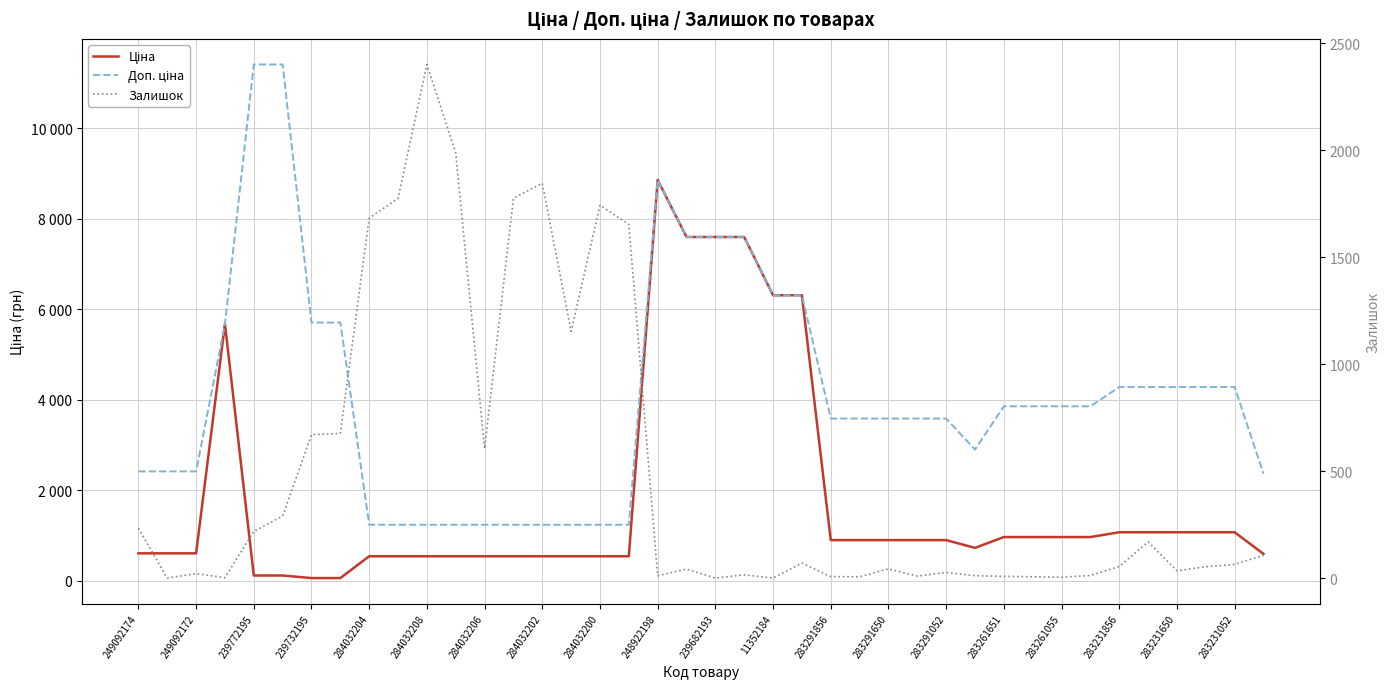

Does the chart display data point markers on the line(s)?

No